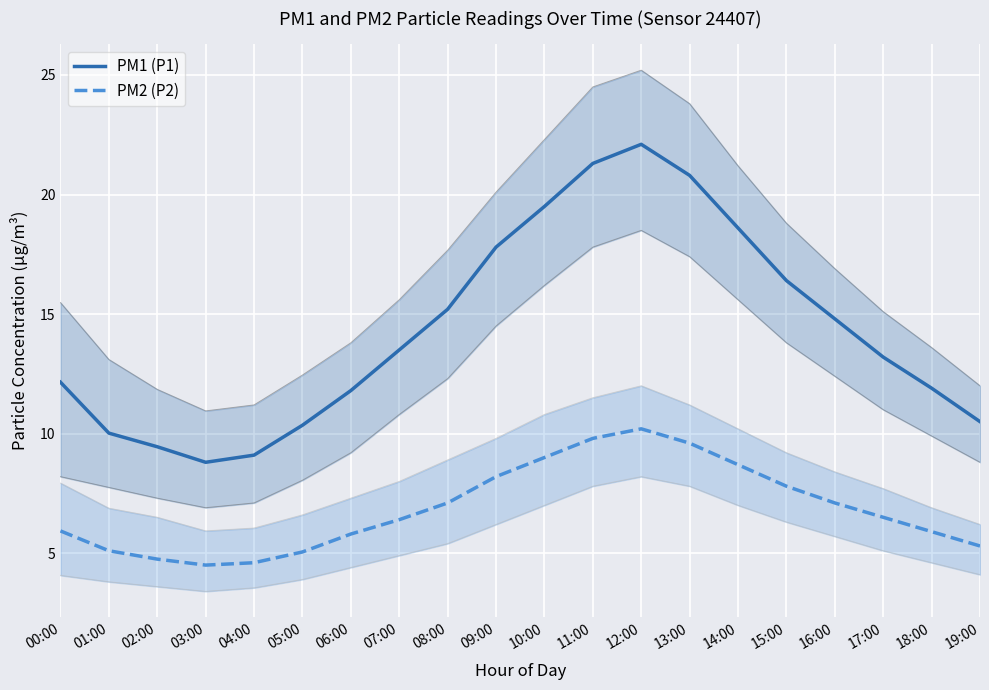

True or false: PM2 (P2) and PM1 (P1) cross at least once.

False